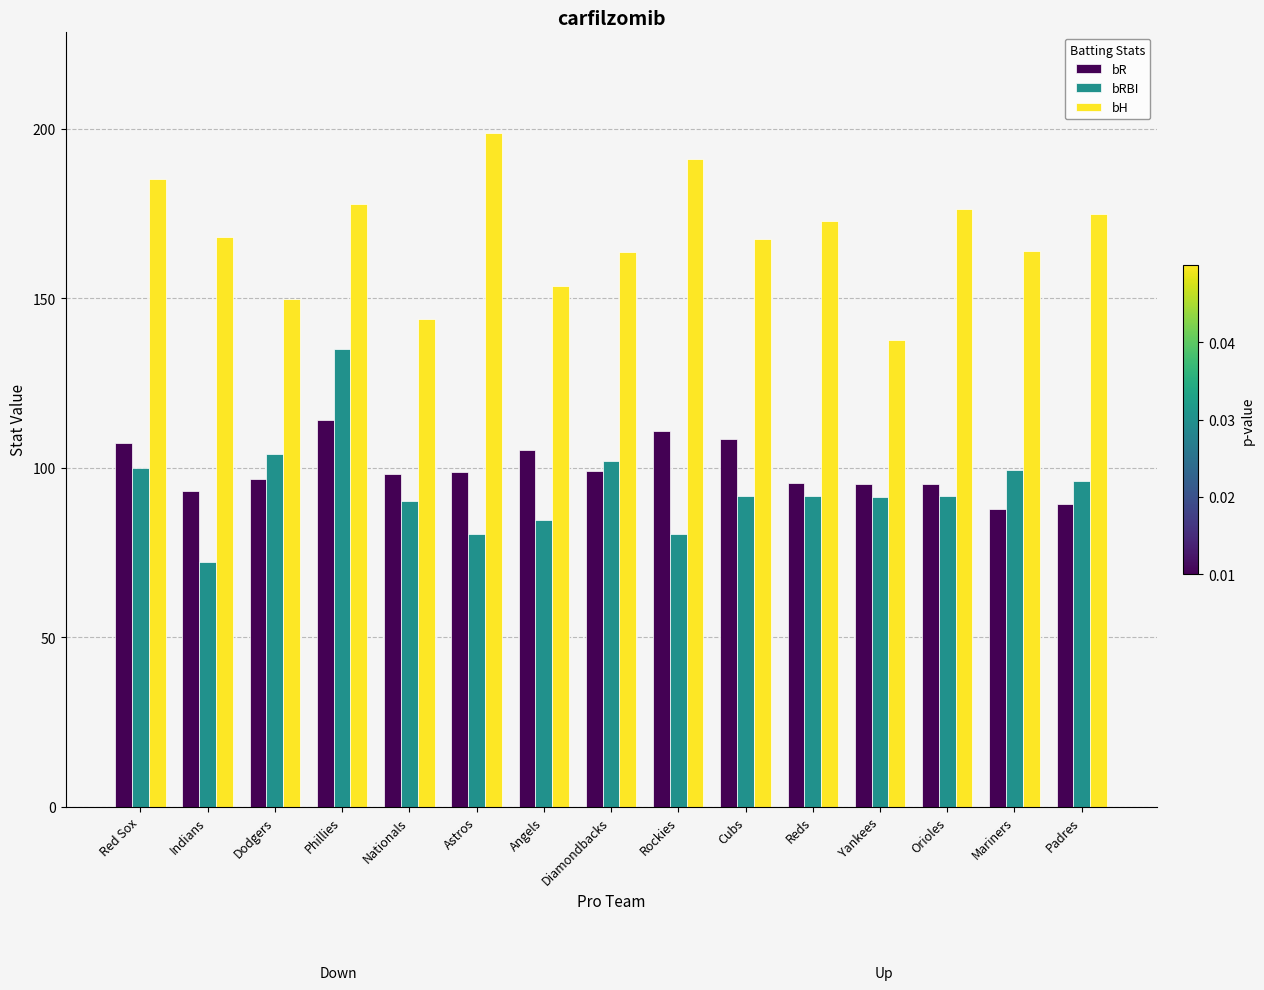

The value of bH at Nationals is 78.5. True or false?

False